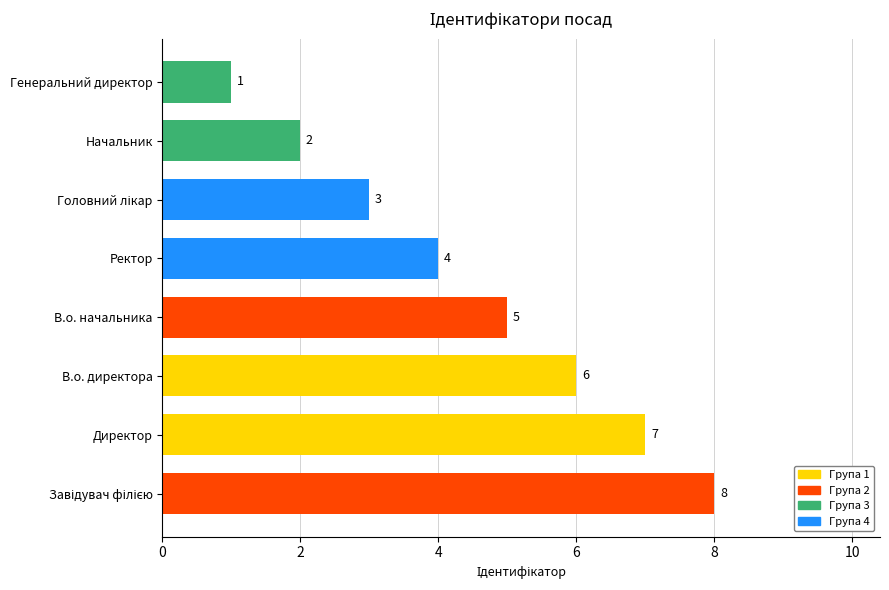

The value at Начальник is 1. True or false?

False